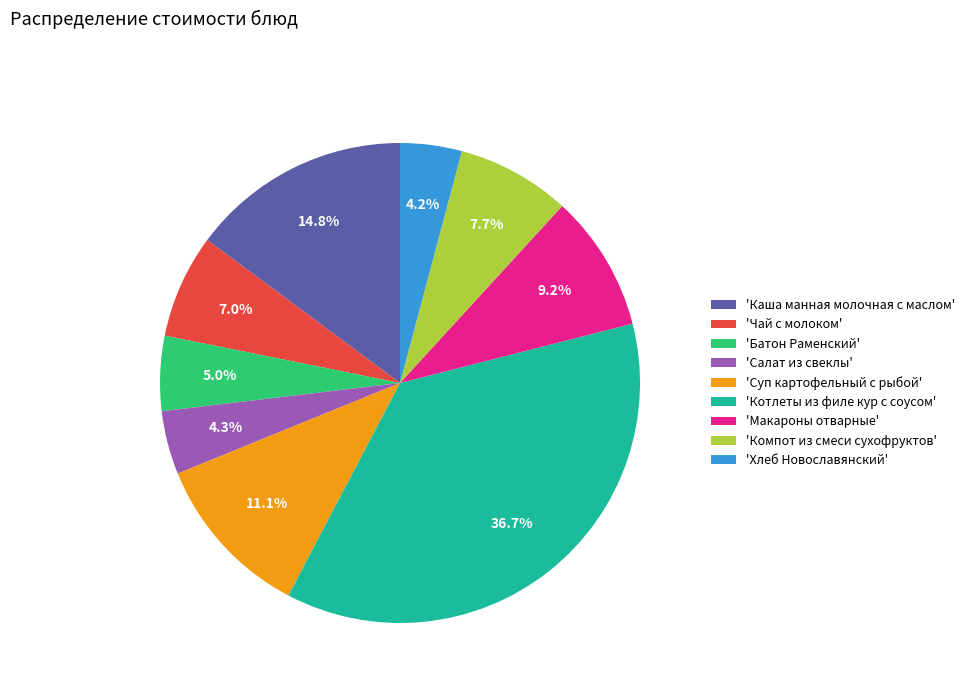

Between 'Котлеты из филе кур с соусом' and 'Макароны отварные', which is larger?

'Котлеты из филе кур с соусом'